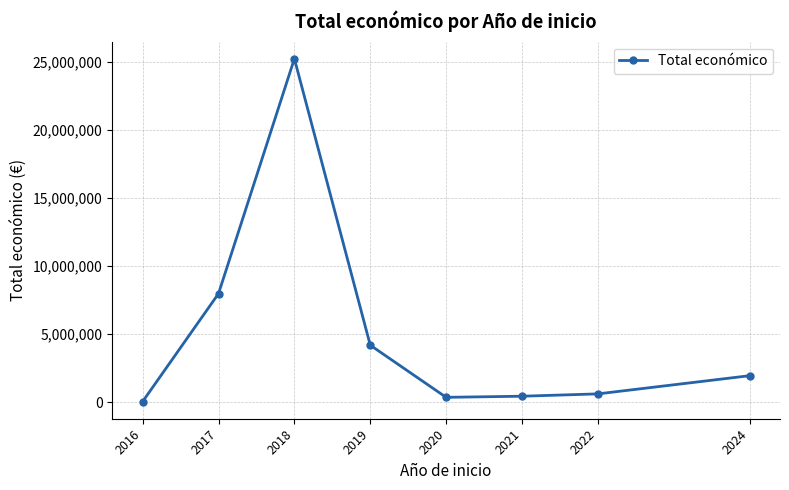

How many distinct data groups are displayed?

1